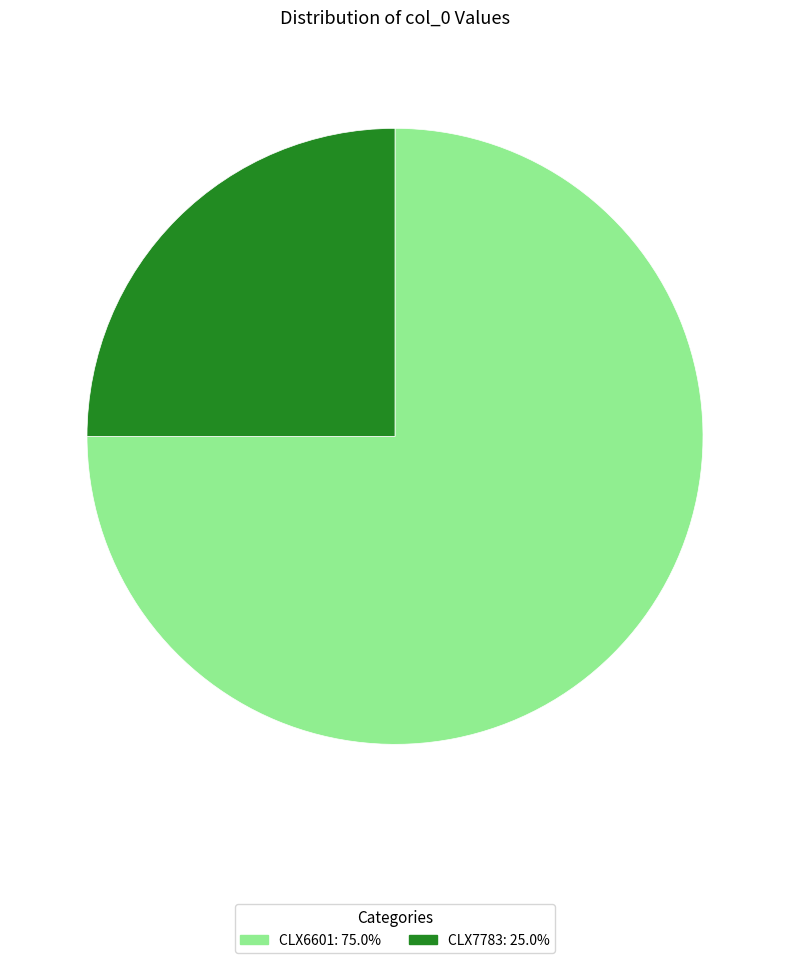

Do CLX6601: 75.0% and CLX7783: 25.0% together represent more than half of the pie?

Yes